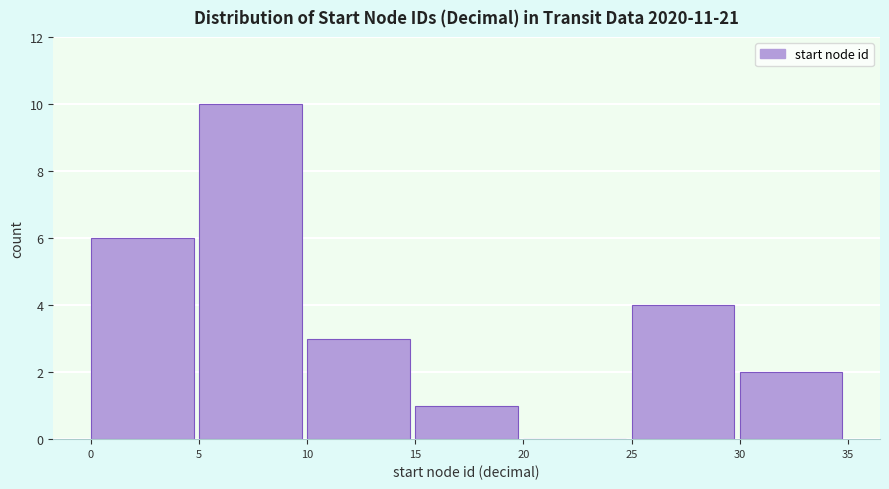

Reading left to right, transcribe this chart: for each bar, give the range it covers on the x-axis and its height. The values are not printed on the chart, so give them approximately, as read against the axis.

0 to 5: 6
5 to 10: 10
10 to 15: 3
15 to 20: 1
20 to 25: 0
25 to 30: 4
30 to 35: 2